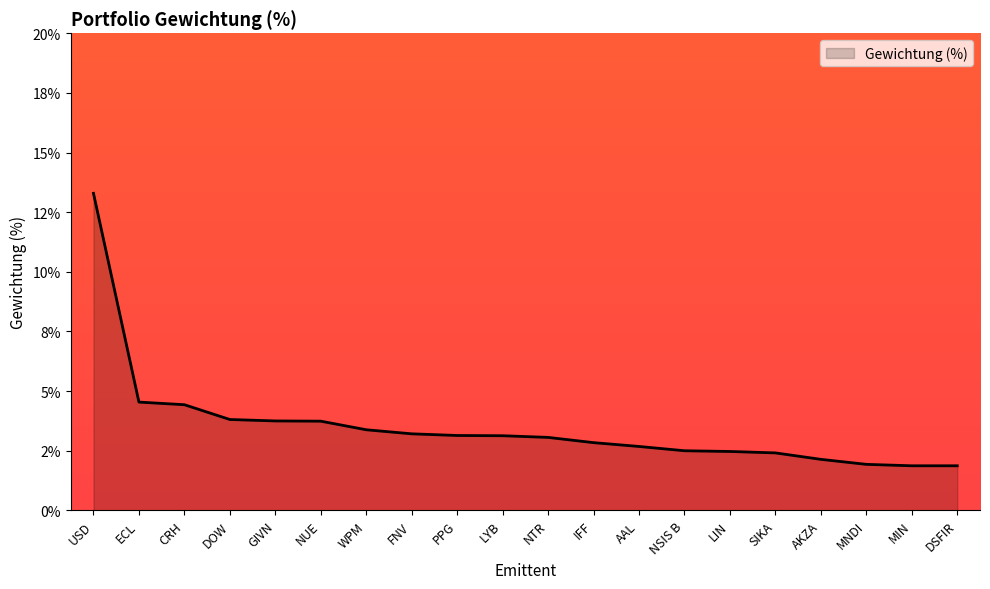

What is the minimum value shown in the chart?

1.9